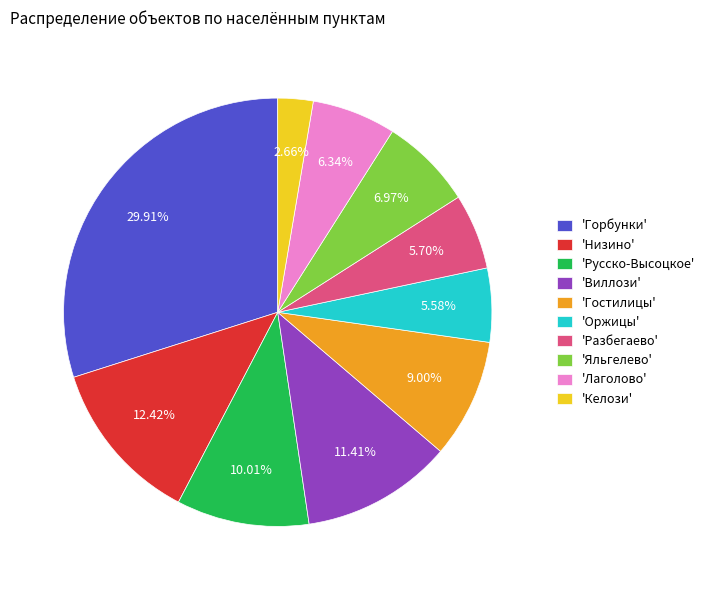

How many slices are in this pie chart?

10